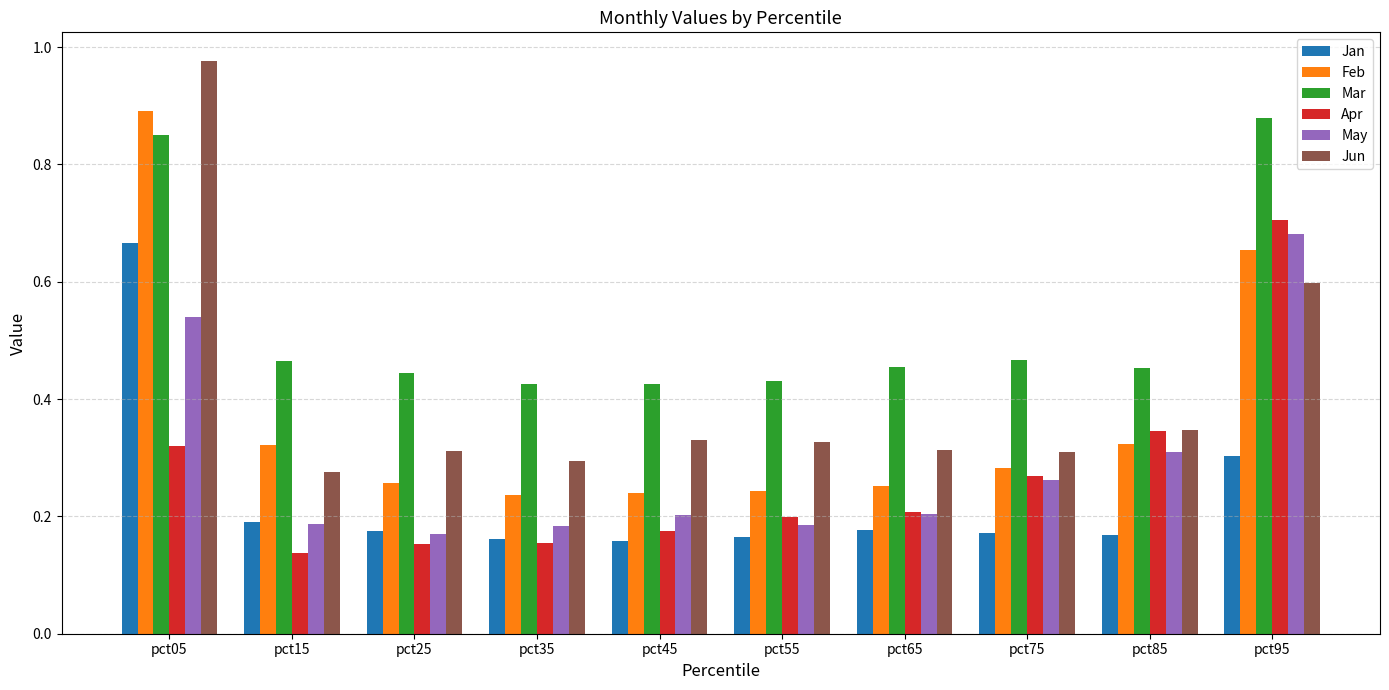

Count the number of data series in this chart.

6